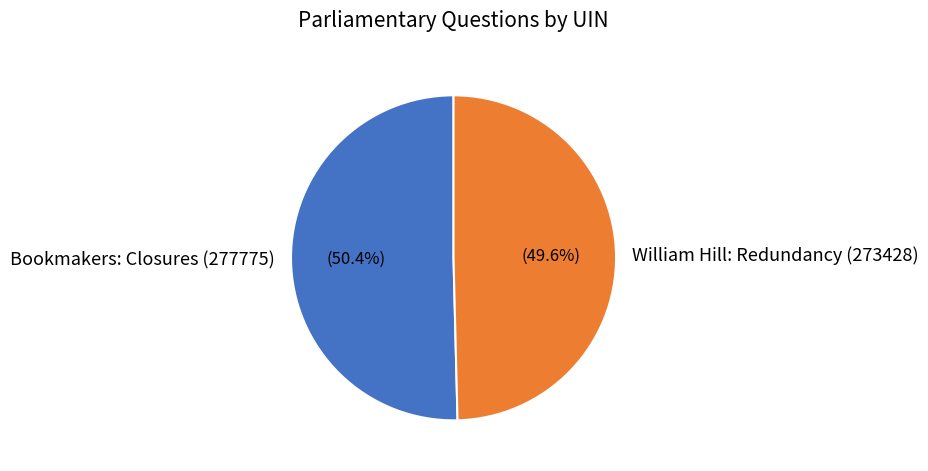

Is there any slice that represents more than half of the pie?

Yes